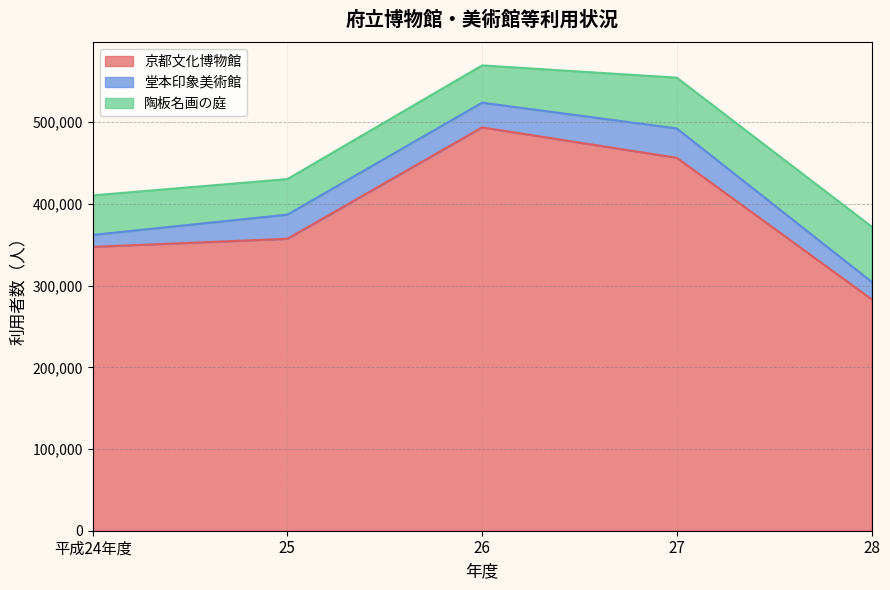

At which category is the sum across all series the highest?

26